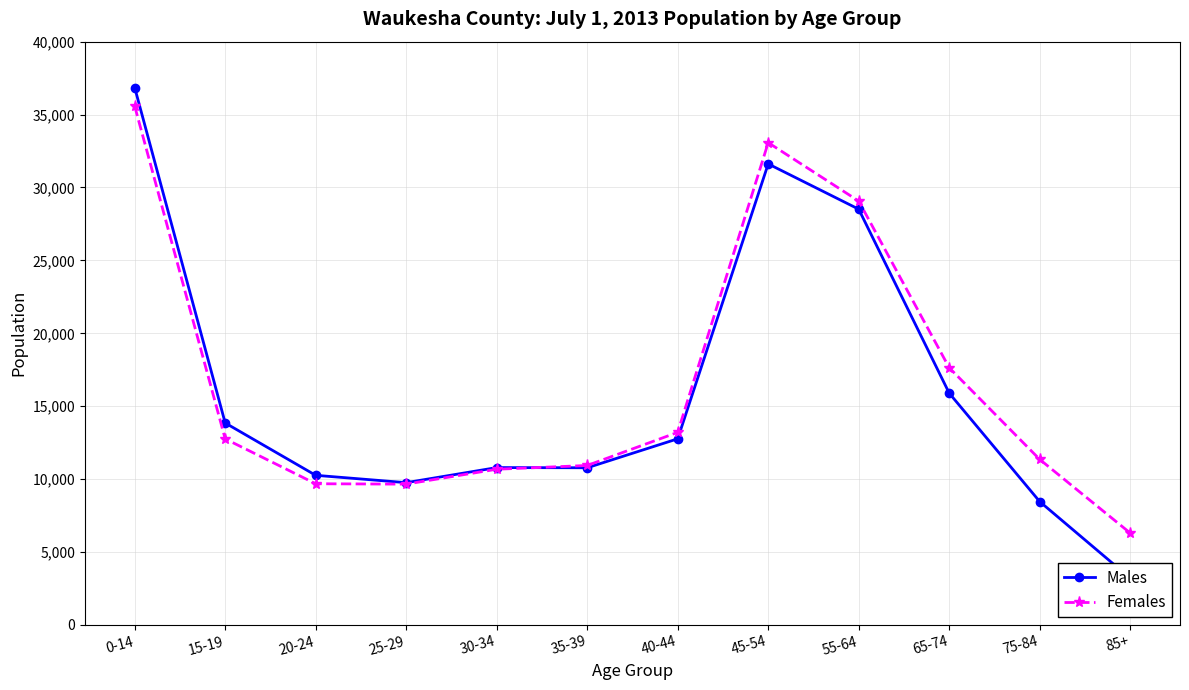

What is the average value of the Males series?

16063